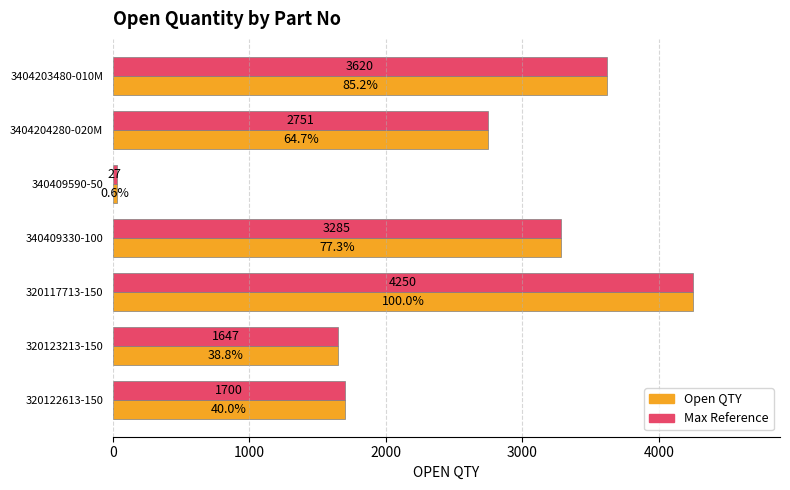

What is the total value across all series at 320123213-150?

3294